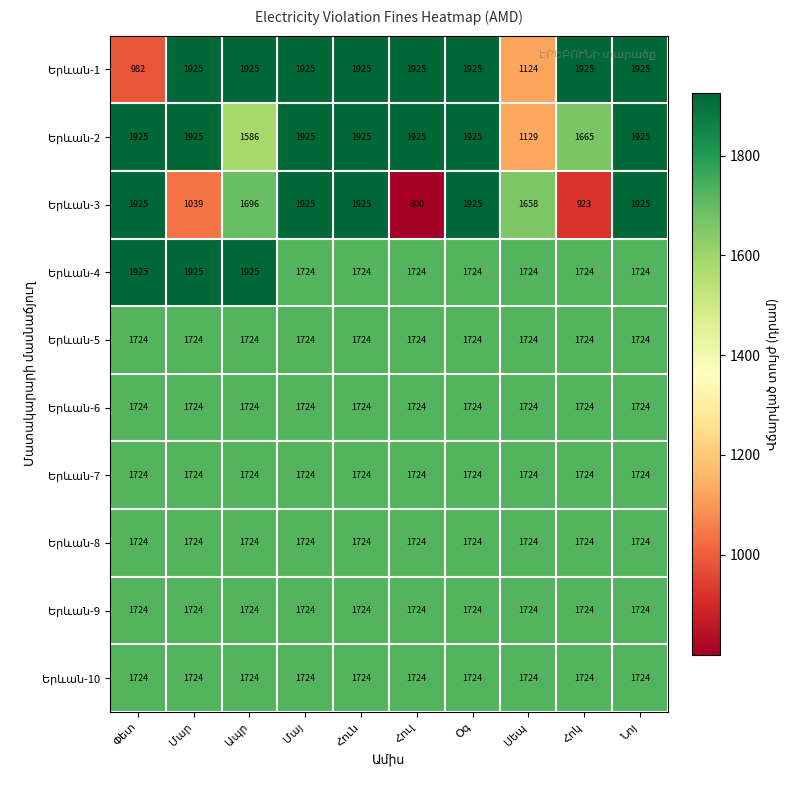

At how many categories does at least one series exceed 1394?

10